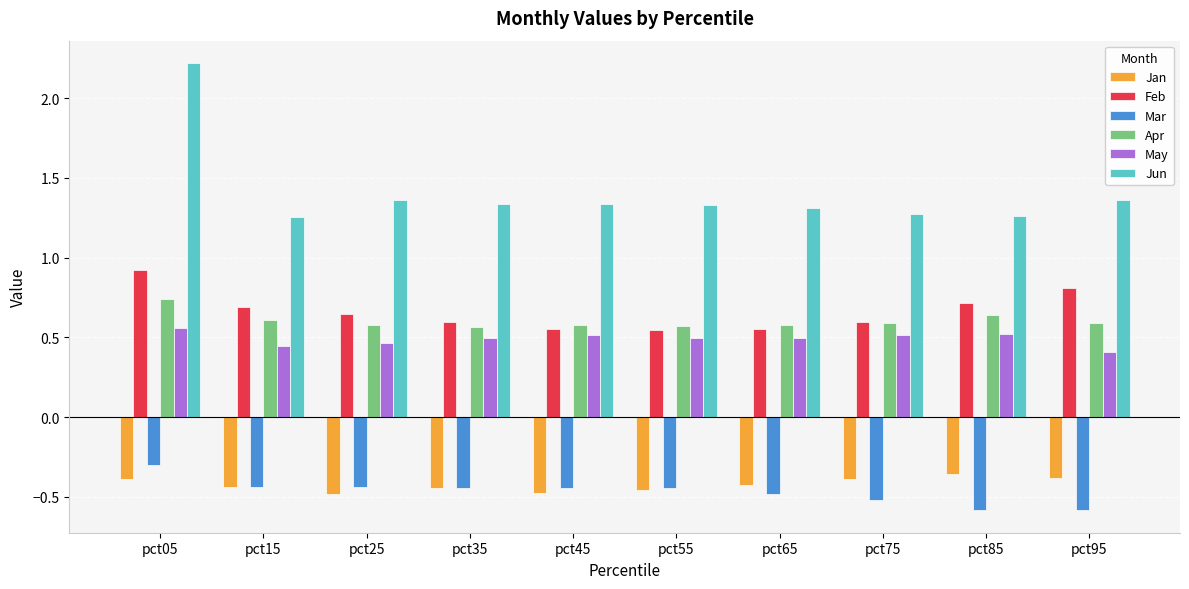

How many May values are between 0 and 1?

10